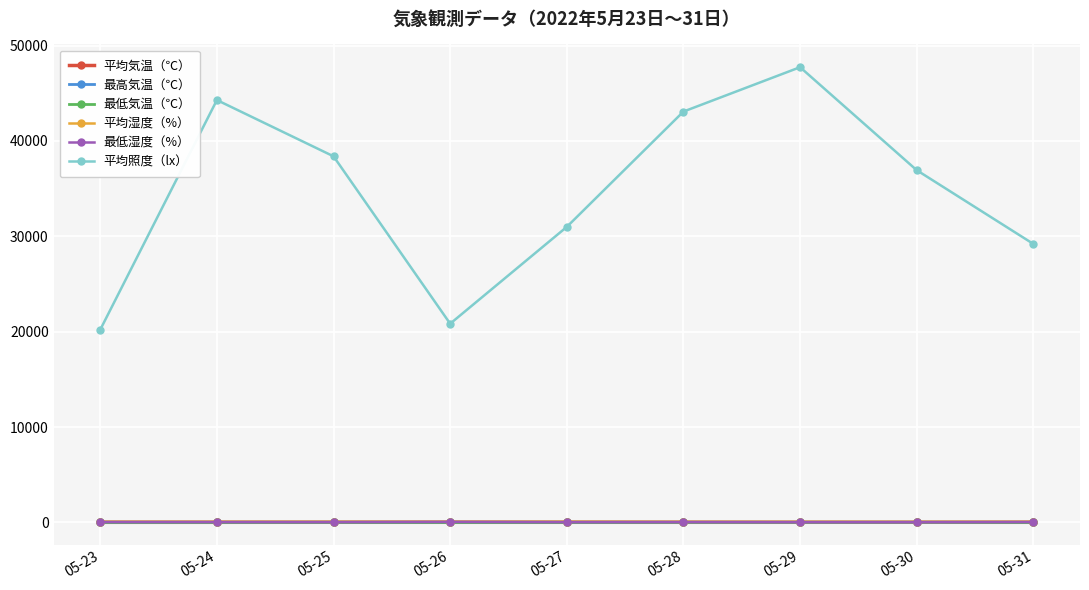

In 平均照度（lx）, how many points are higher than both neighbors (excluding endpoints)?

2